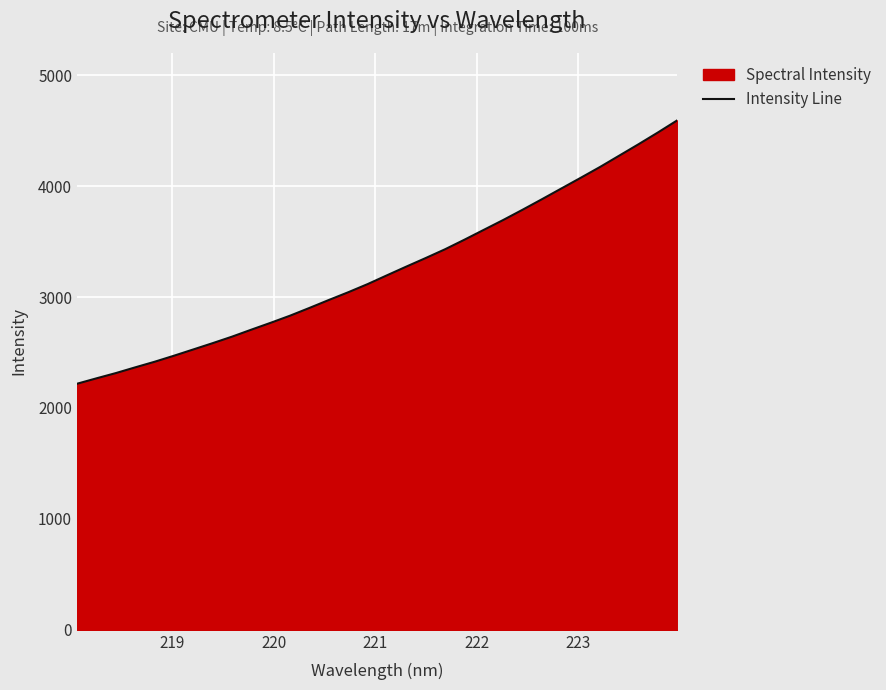

What is the difference between the maximum and minimum values?

2375.1